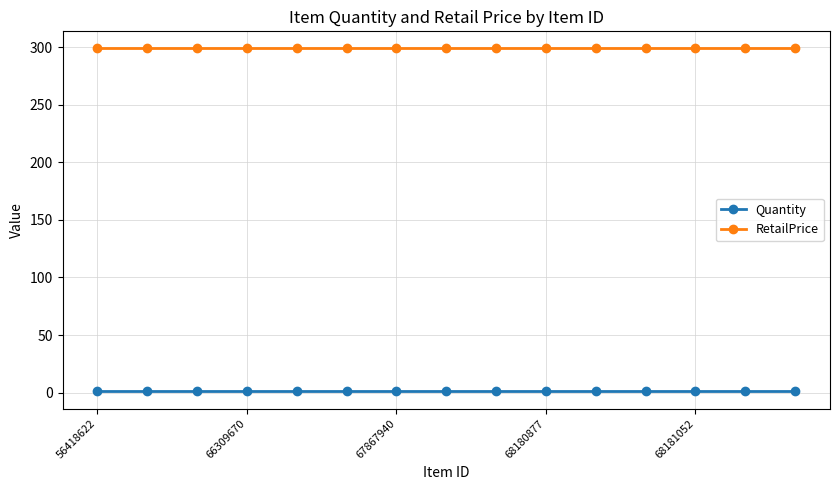

True or false: RetailPrice and Quantity cross at least once.

False